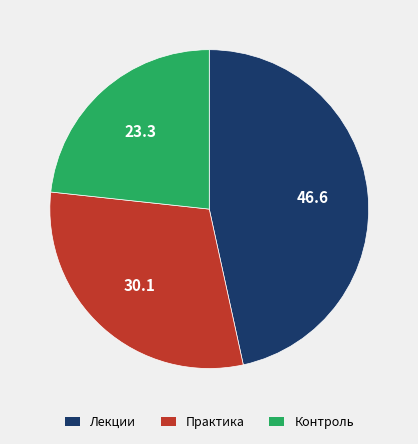

Which category has the smallest portion of the pie?

Контроль